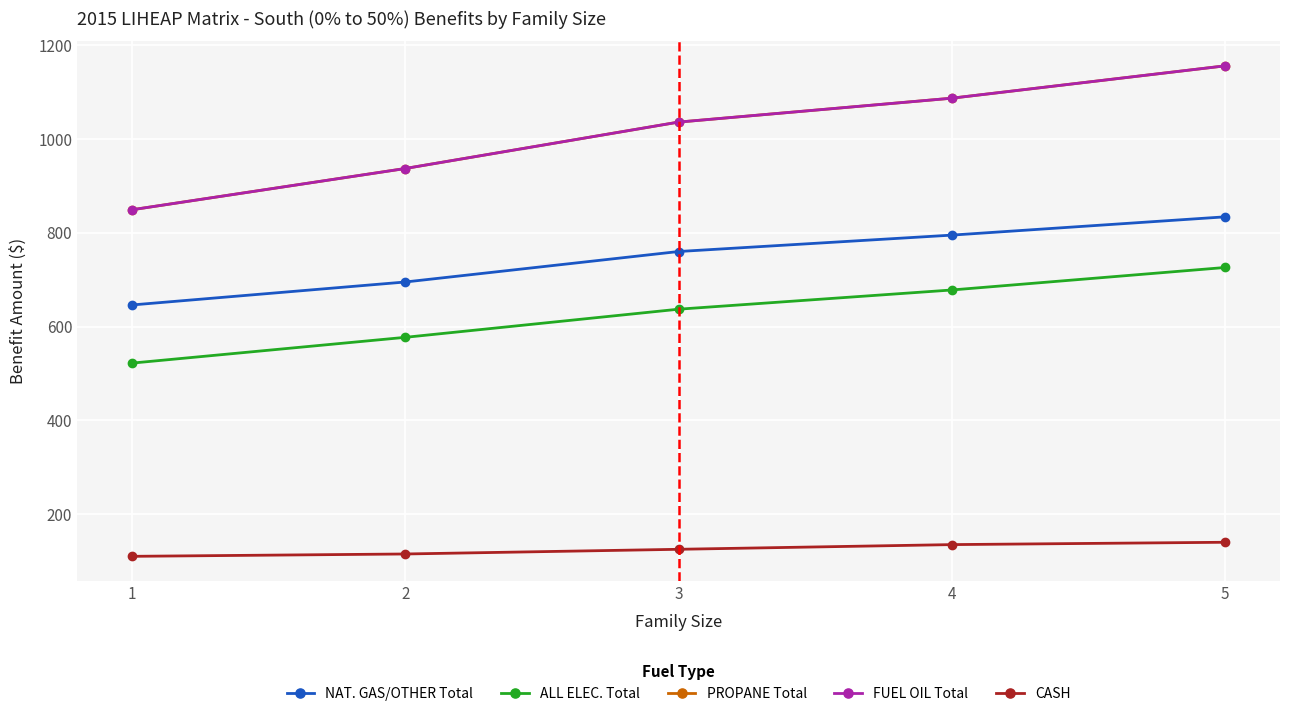

What is the maximum value shown in the chart?

1156